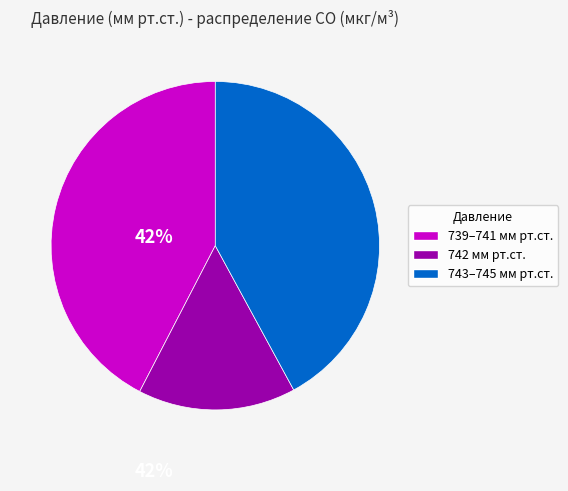

Is there a majority slice in this chart?

No